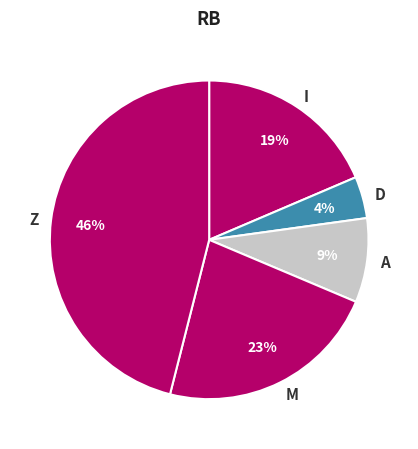

Count the number of slices in the pie.

5